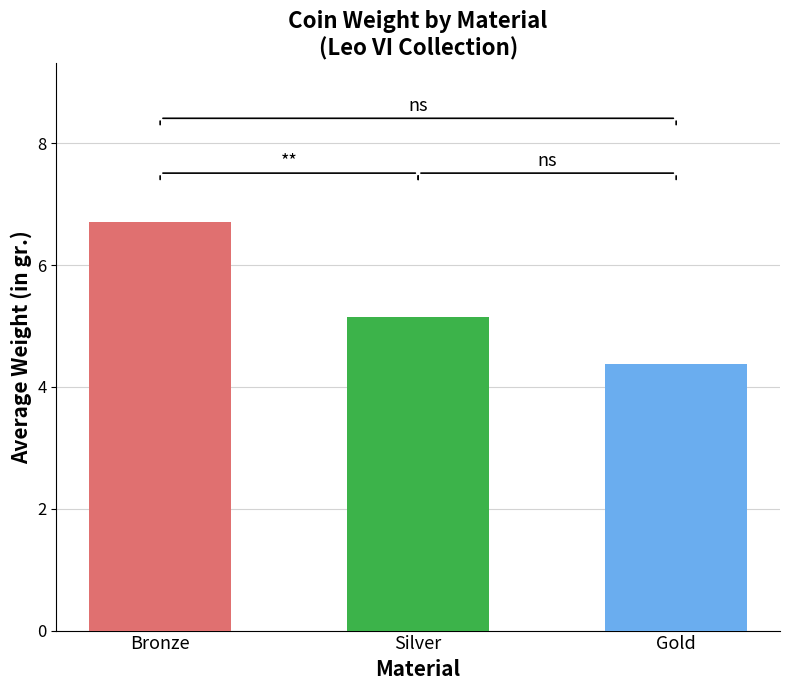

What is the difference between the maximum and second lowest values?

1.6